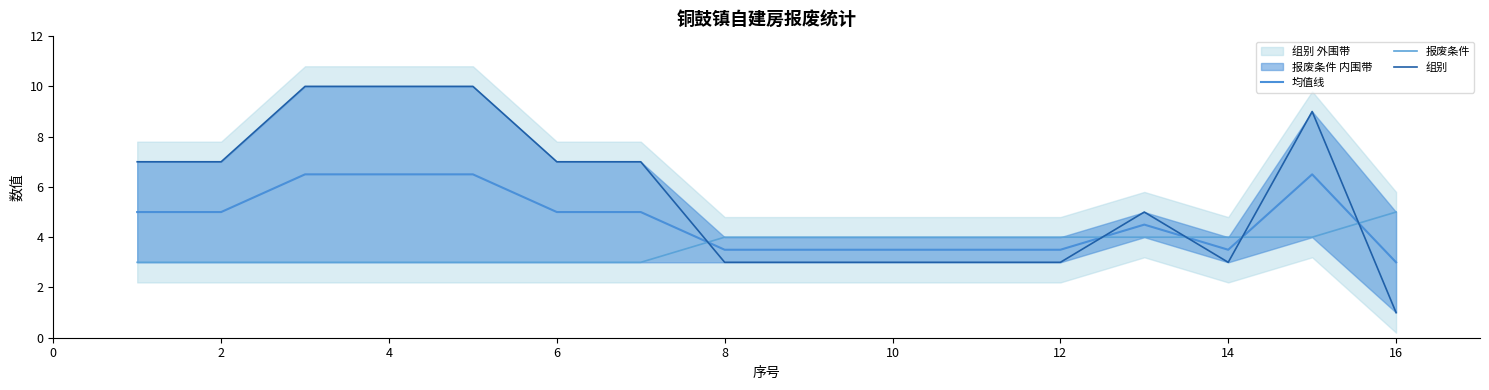

True or false: 均值线 has a value of 1.9 at 10.

False